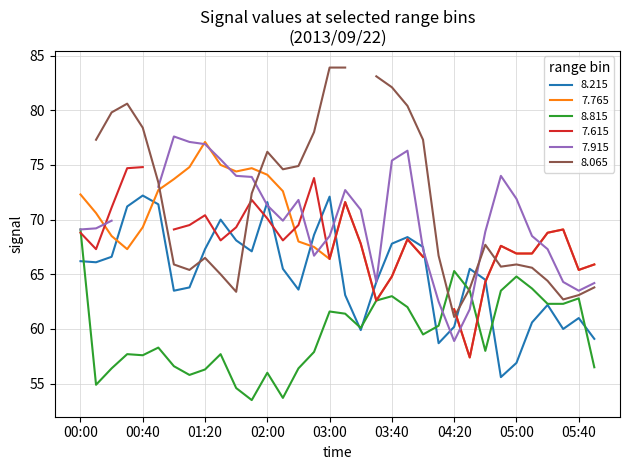

The 8.215 series shows 67.3 at 01:20. True or false?

True